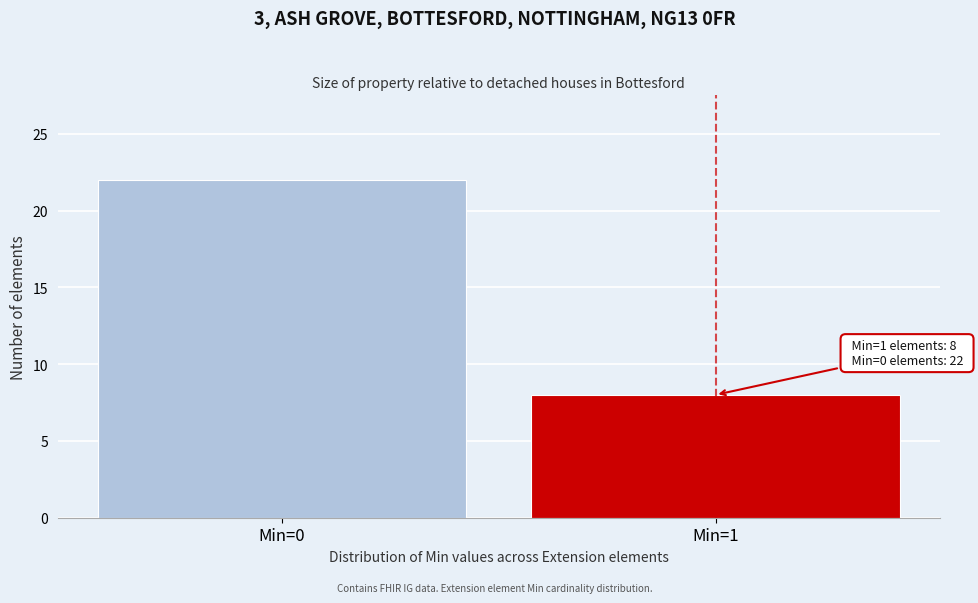

Reading left to right, transcribe all the data shown in this chart.

22	8